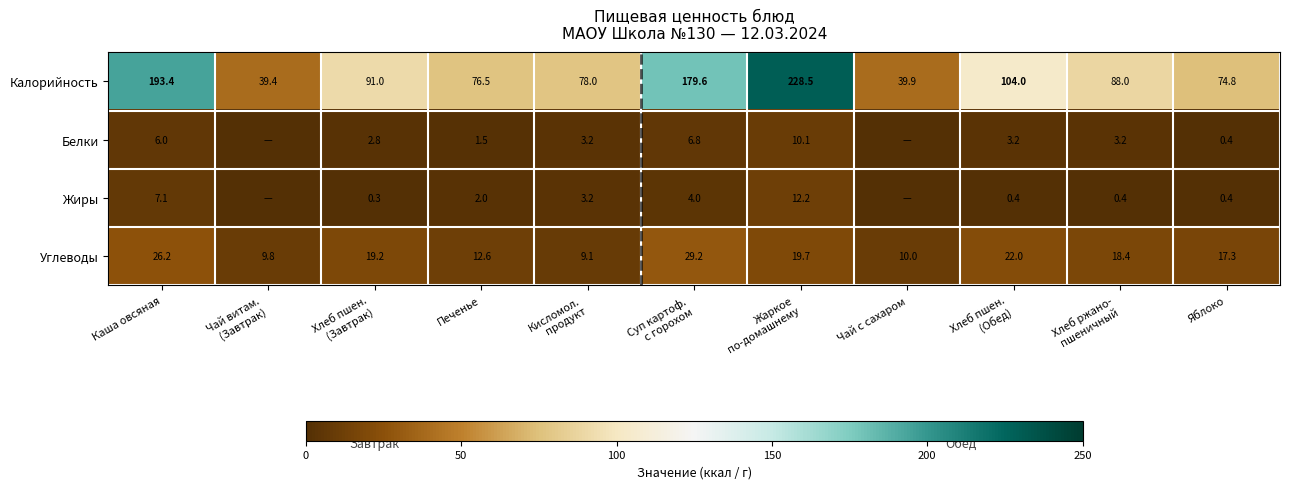

Is the value of Жиры at Каша овсяная greater than the value of Углеводы at Яблоко?

No